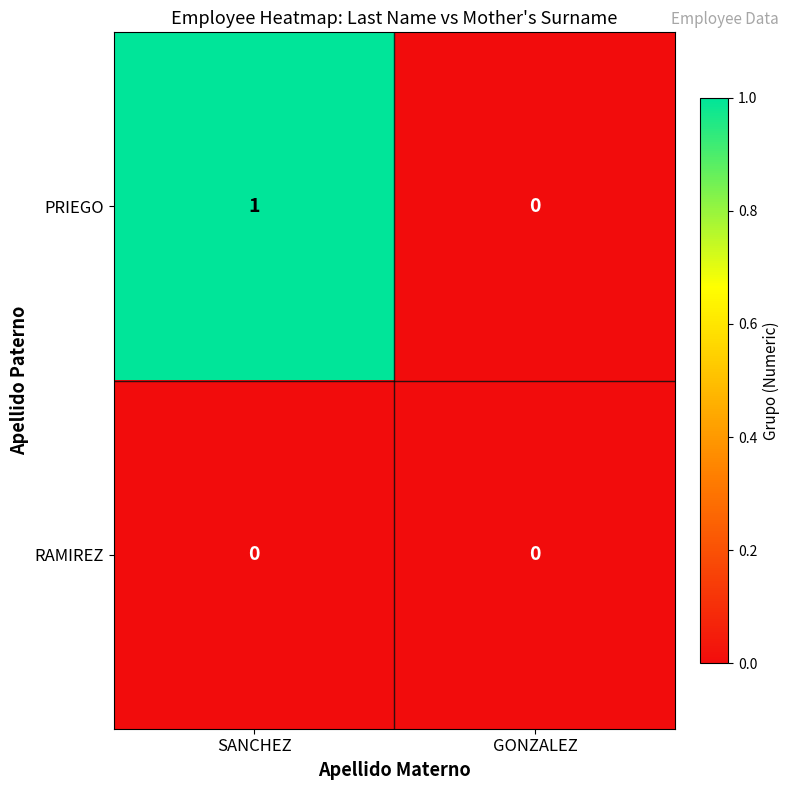

How many categories are shown in the chart?

2